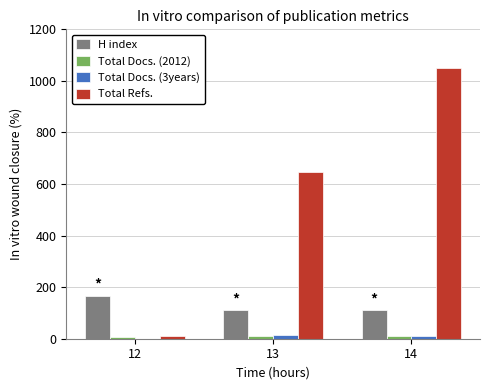

Which series changed the most between 12 and 13?

Total Refs.